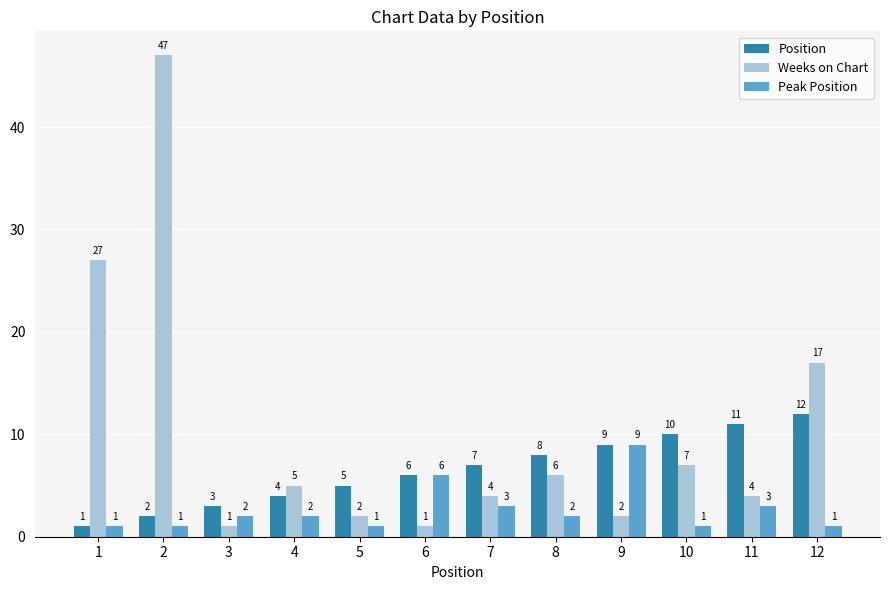

At which label does Position reach its minimum?

1